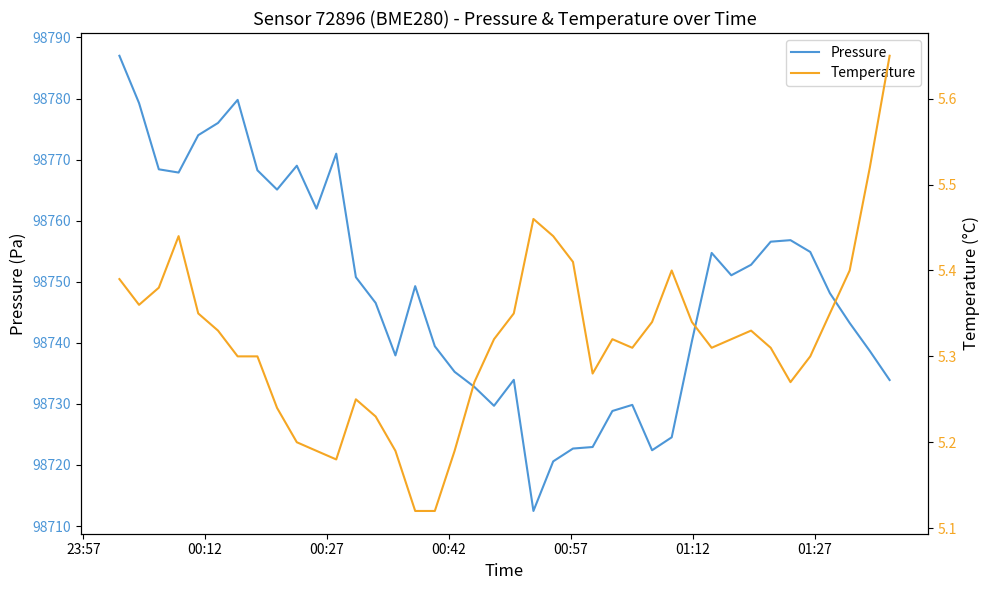

What is the highest value of the Pressure series?

98787.0